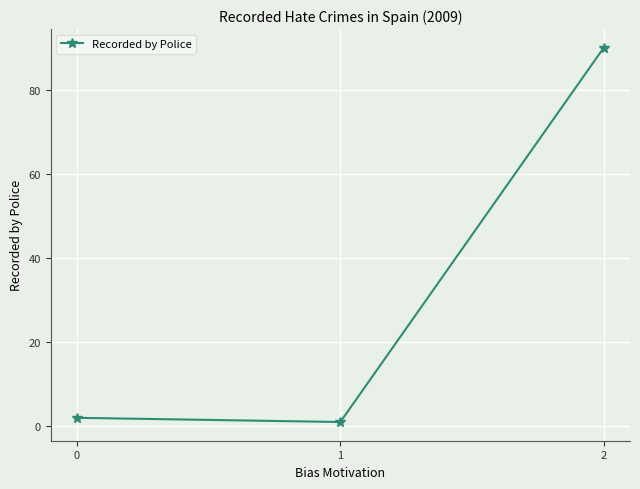

True or false: the data shows 143 at 2.

False